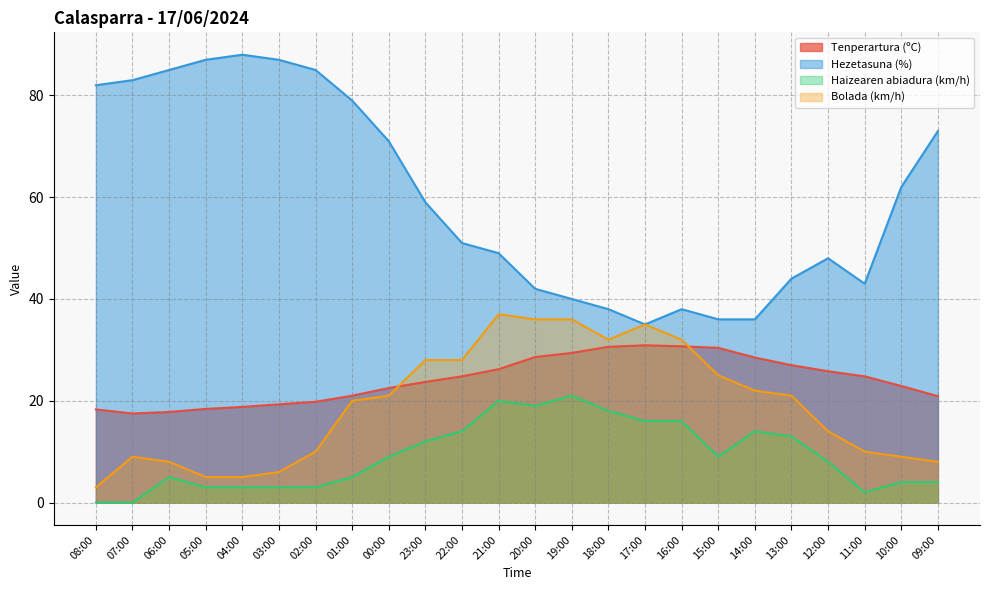

Which series has the widest spread of values?

Hezetasuna (%)